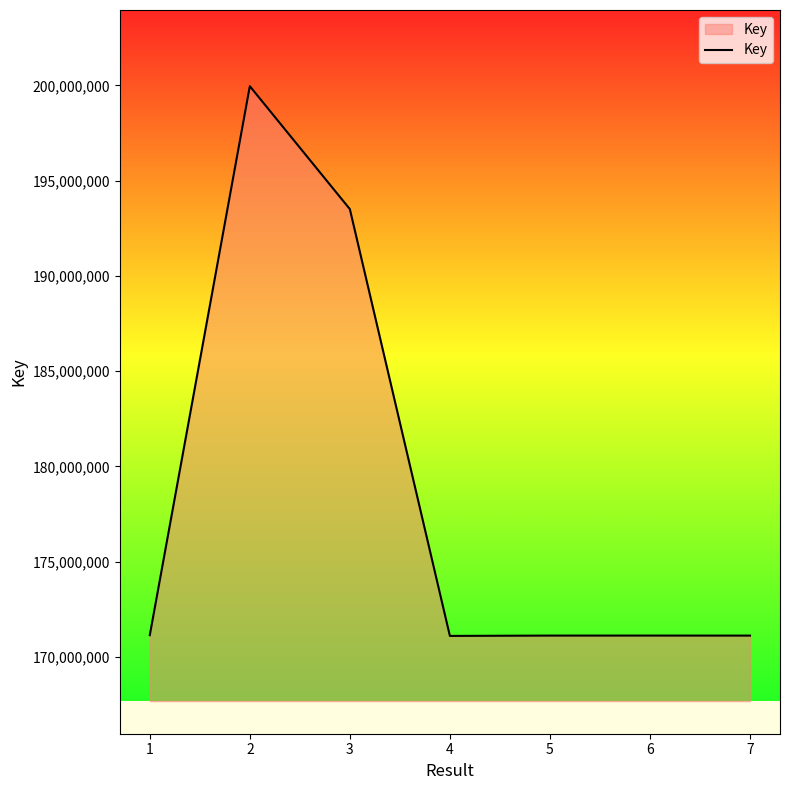

What is the change in value from 2 to 4?

-28852096